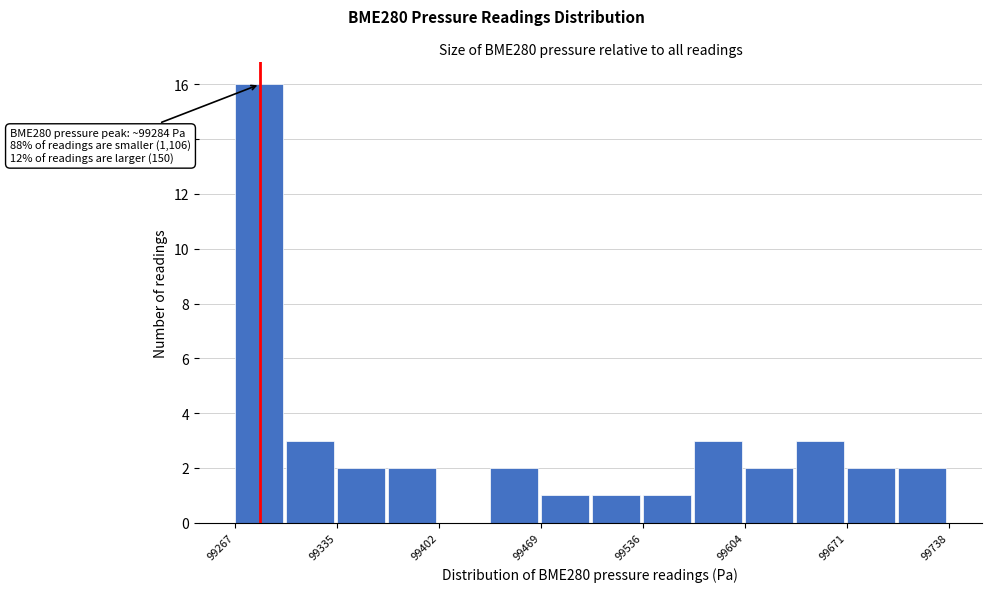

Read against the x-axis, roughly where is the centre of the tallest bar?

99280